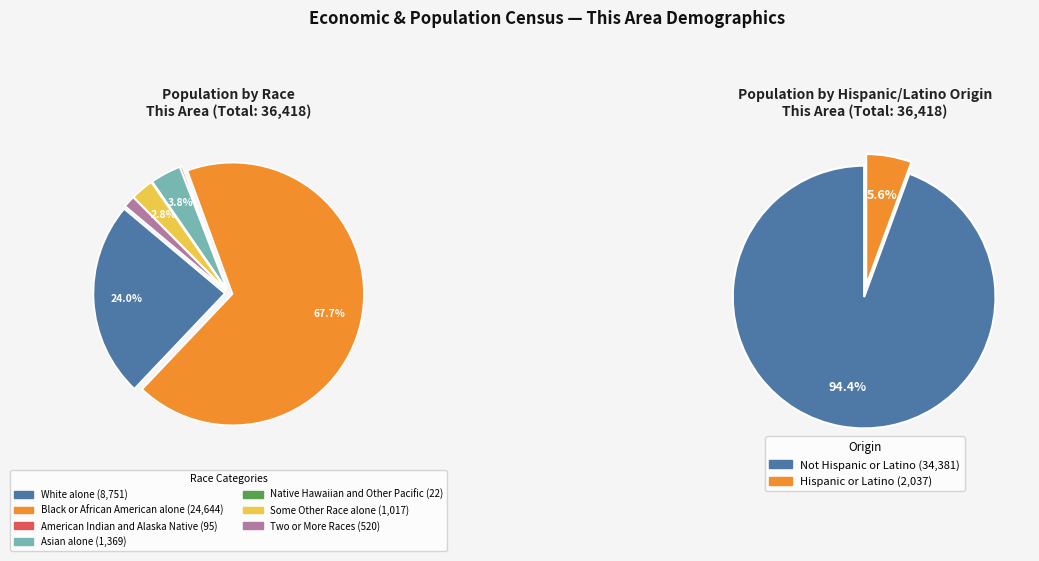

What is the total percentage of Native Hawaiian and Other Pacific and Two or More Races?

1.5%